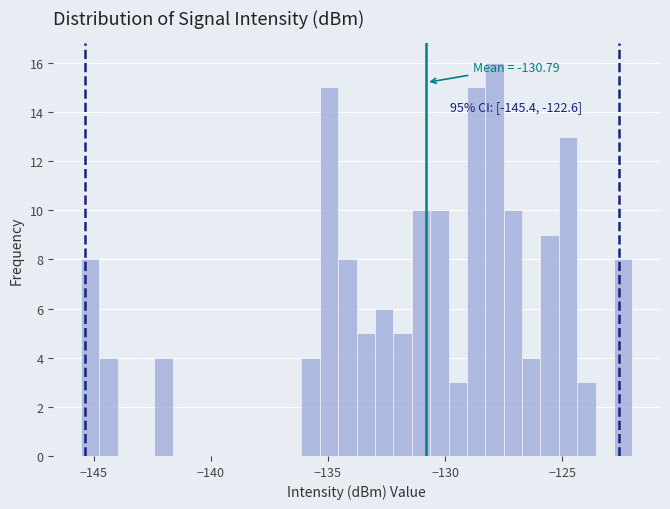

Read against the x-axis, roughly where is the centre of the tallest bar?

-128.0